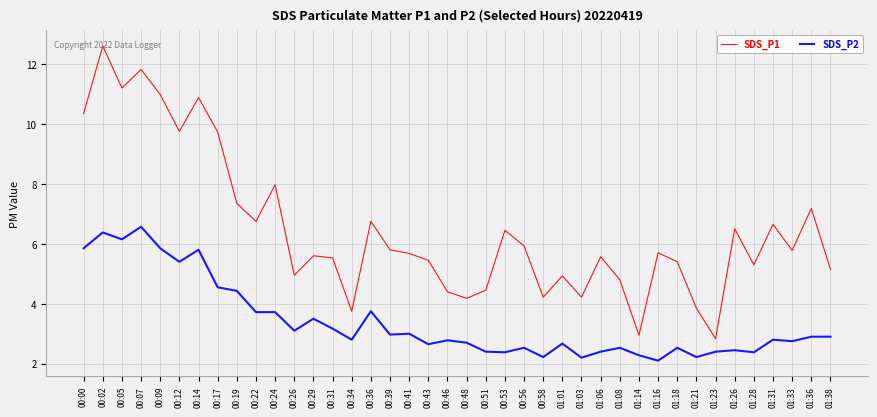

Where does the SDS_P1 series first go above 5?

00:00